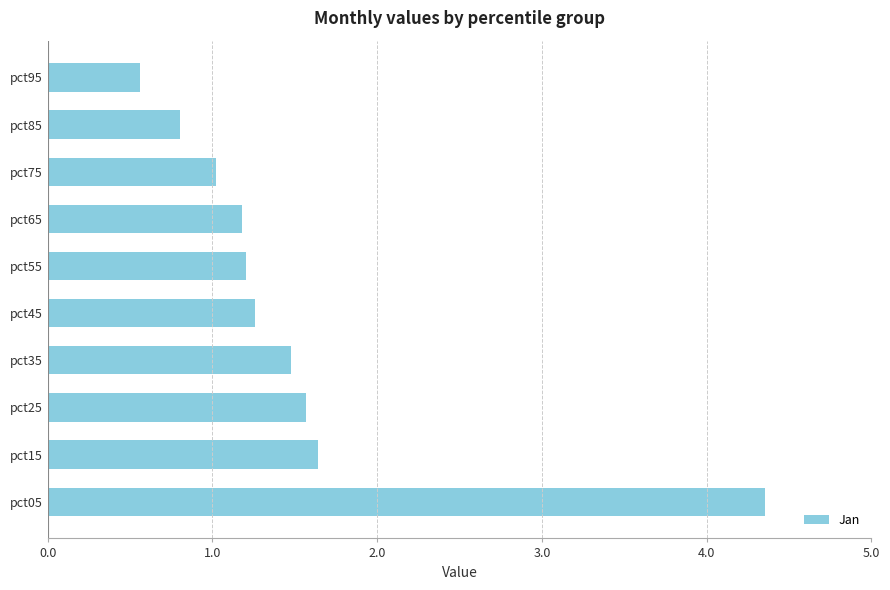

Reading bottom to top, transcribe all the data shown in this chart.

pct05=4.4	pct15=1.6	pct25=1.6	pct35=1.5	pct45=1.3	pct55=1.2	pct65=1.2	pct75=1.0	pct85=0.8	pct95=0.6